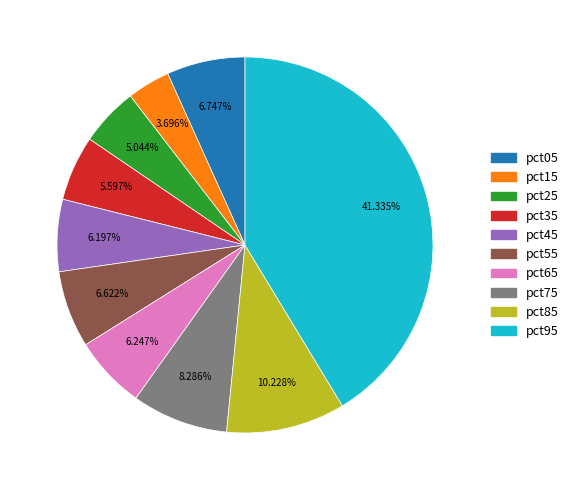

How many segments does this pie chart have?

10